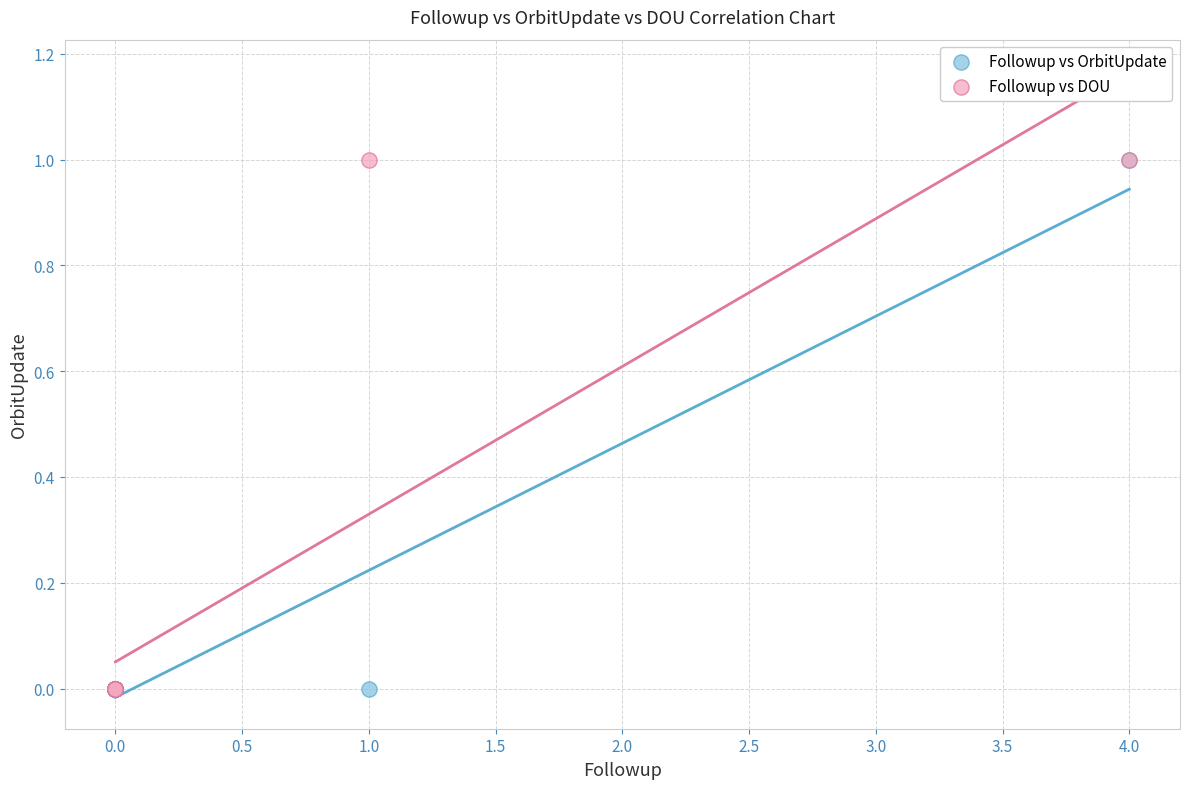

What are all the series names shown in the legend?

Followup vs OrbitUpdate, Followup vs DOU